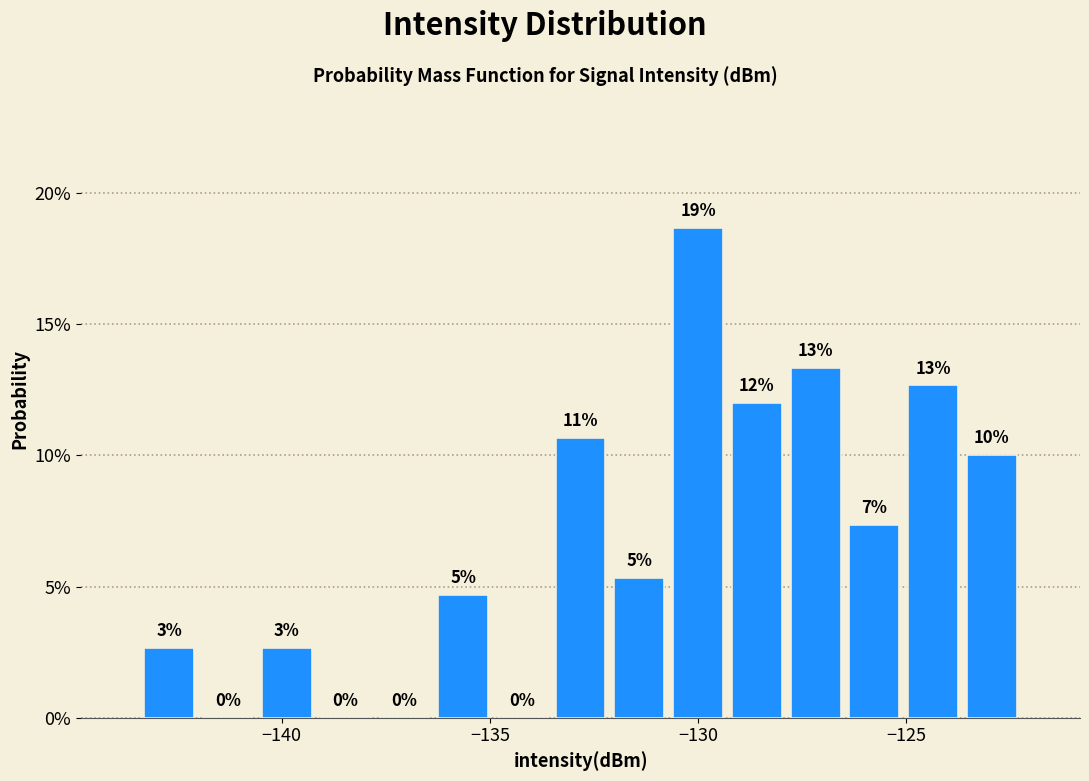

Around what value on the x-axis is the tallest bar? Give the approximate position of its centre, as read against the axis.

-130.0